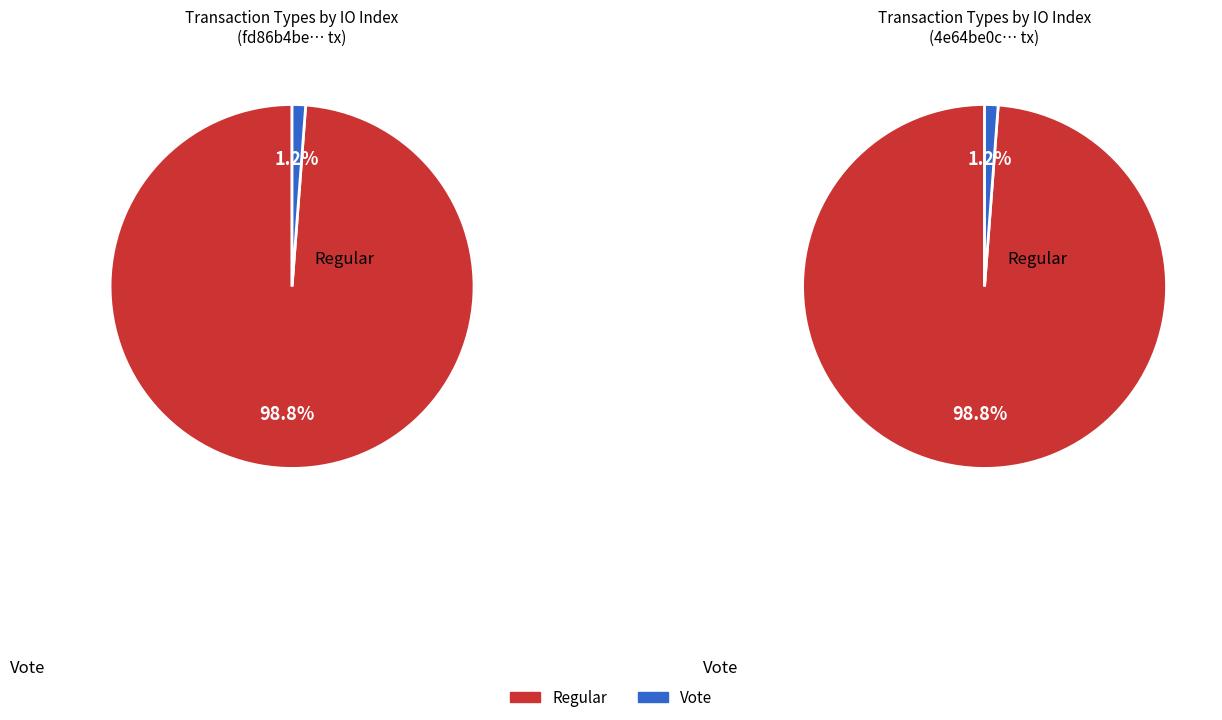

Count the number of slices in the pie.

2